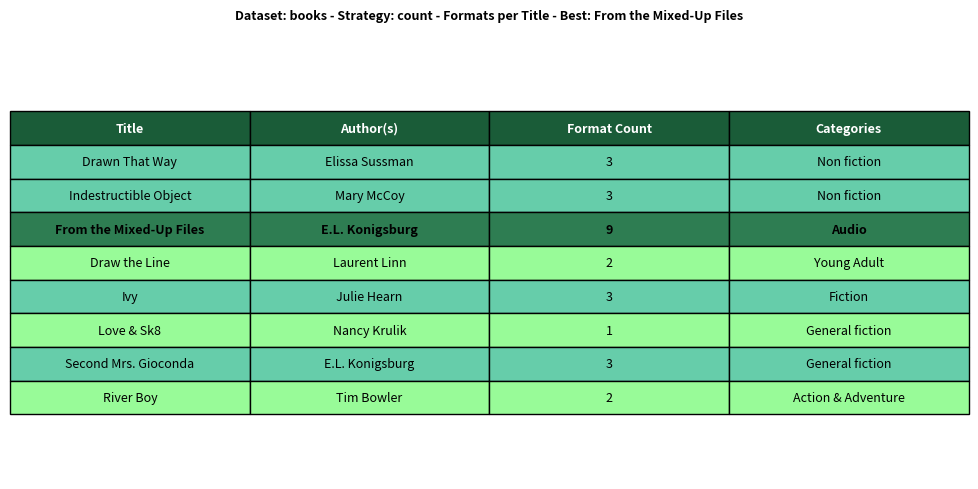

Rank the categories by value from highest to lowest.

From the Mixed-Up Files, Drawn That Way, Indestructible Object, Ivy, Second Mrs. Gioconda, Draw the Line, River Boy, Love & Sk8